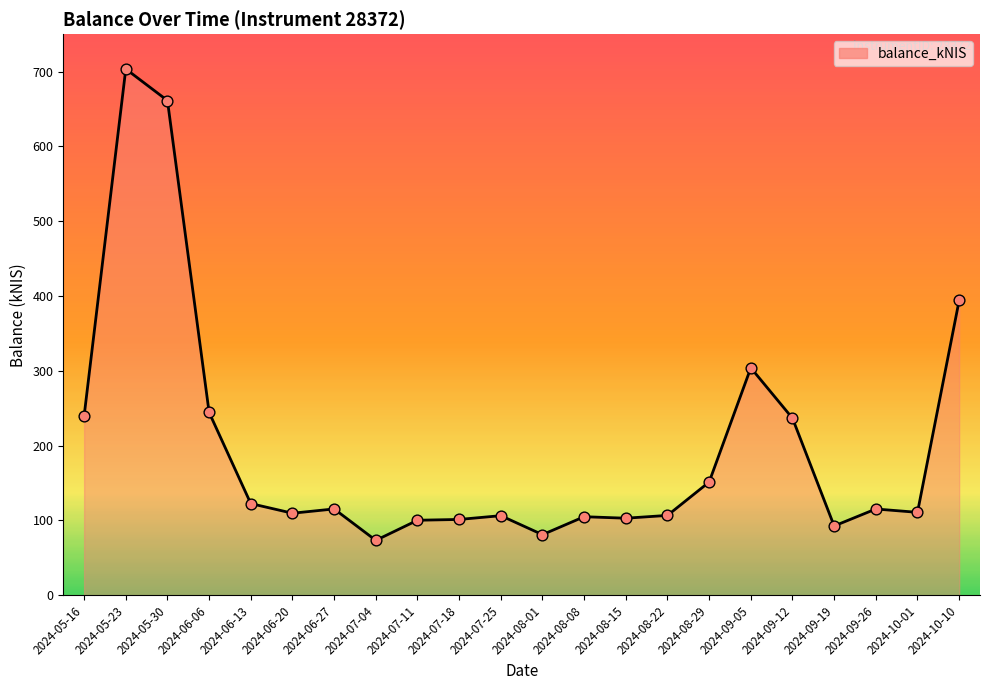

Between 2024-10-01 and 2024-07-18, which is larger?

2024-10-01